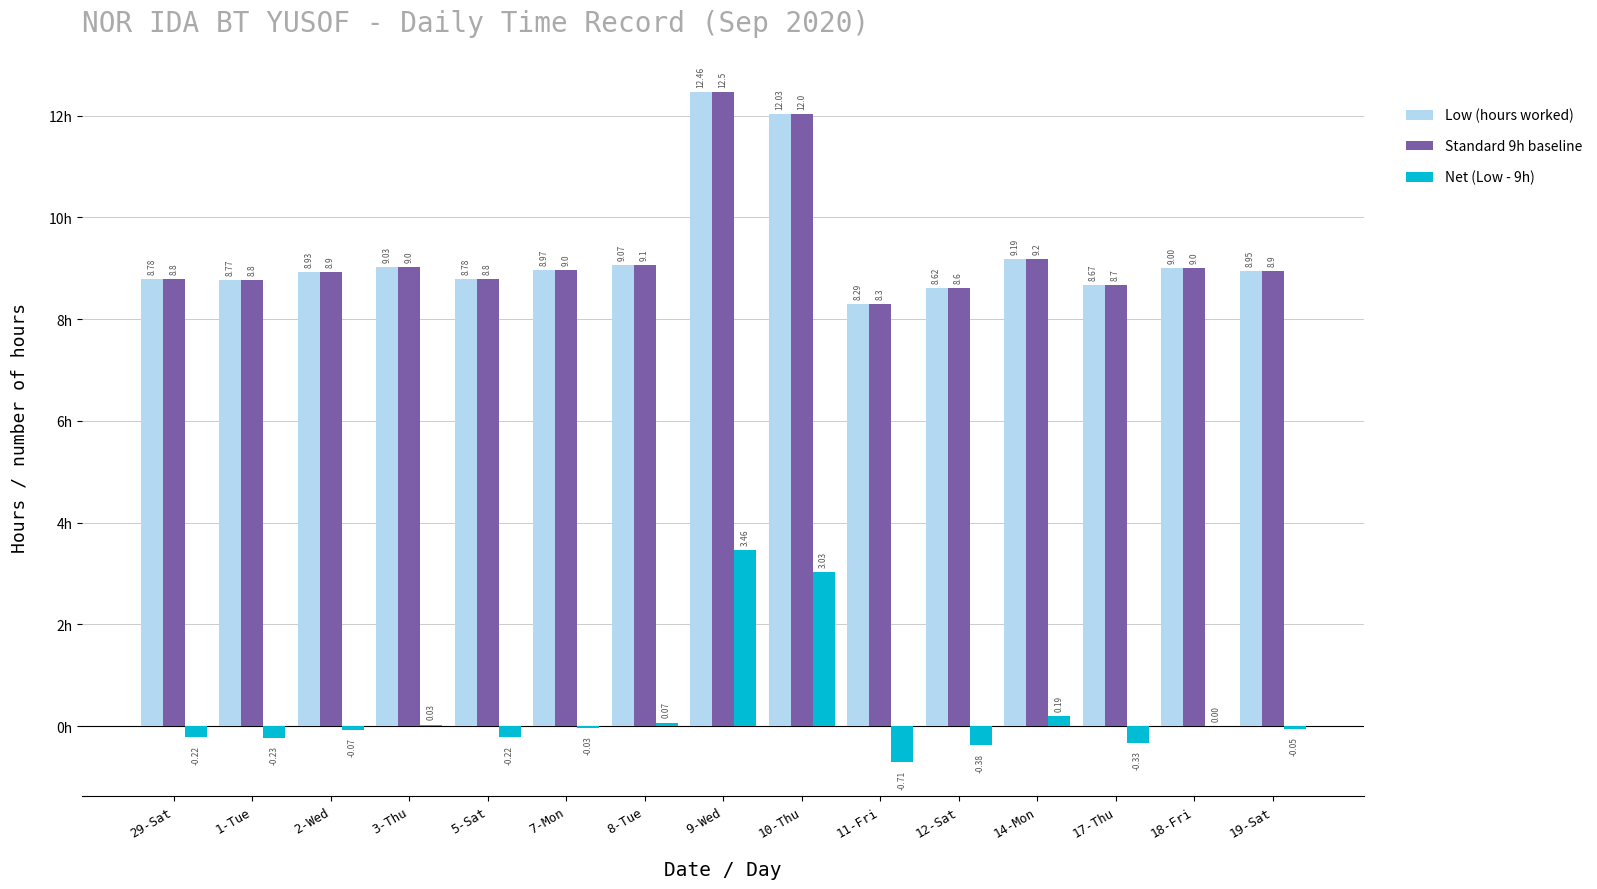

What is the total value across all series at 7-Mon?

17.9